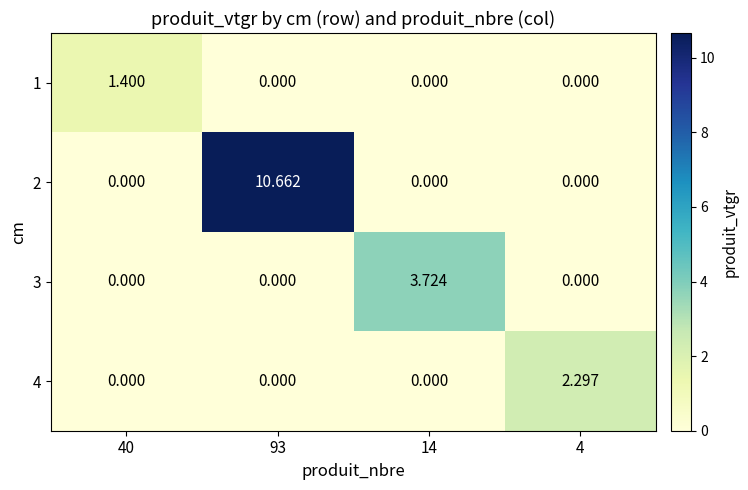

At 40, list the series in order from smallest to largest.

2, 3, 4, 1